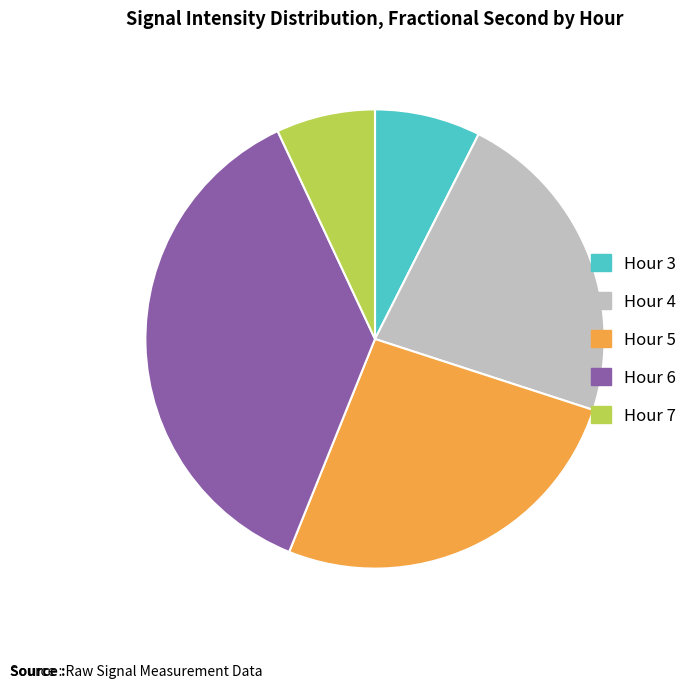

Between Hour 4 and Hour 7, which is larger?

Hour 4